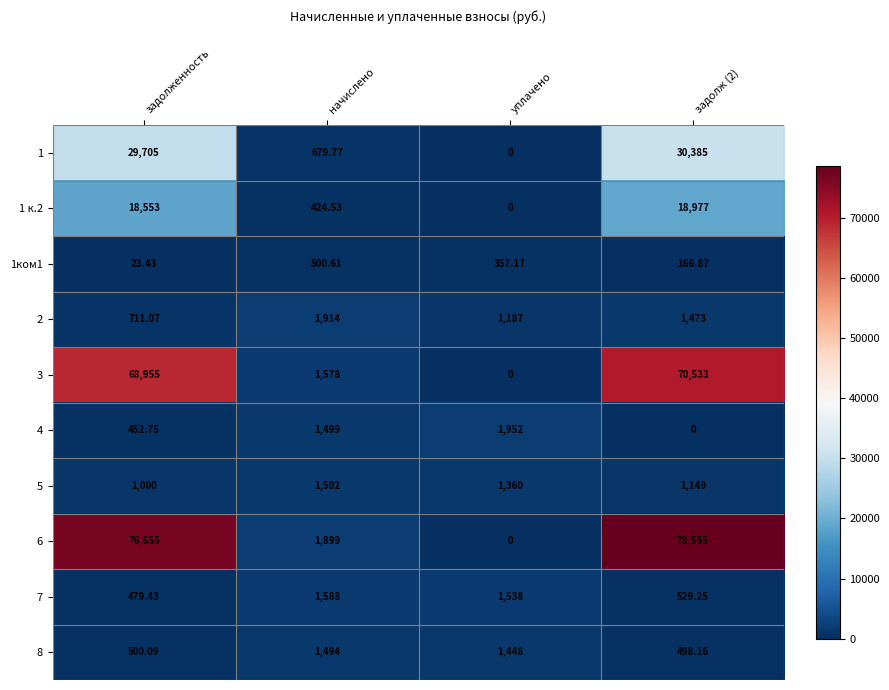

Which series has the widest spread of values?

6